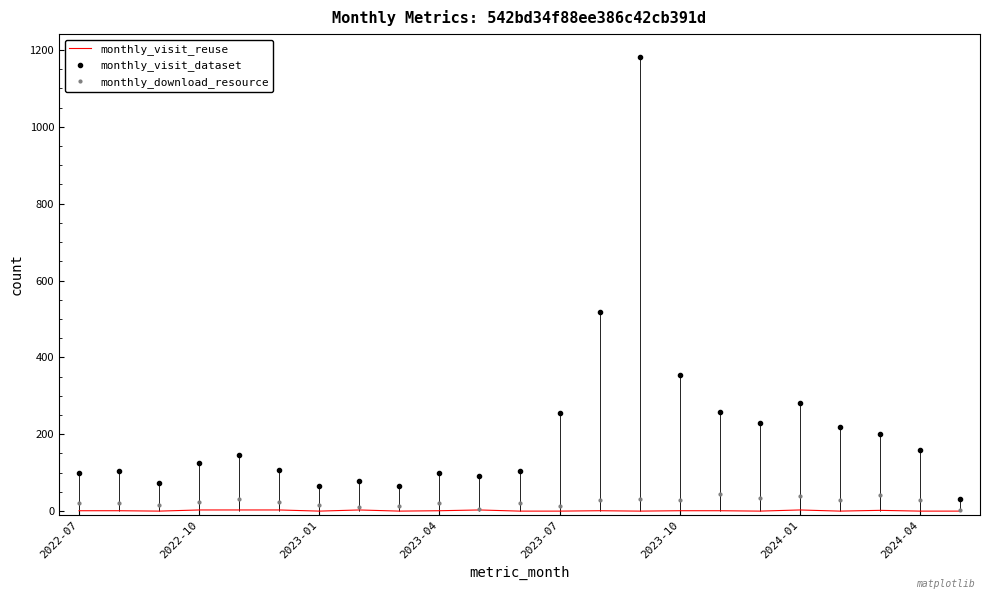

True or false: monthly_visit_reuse and monthly_visit_dataset cross at least once.

False